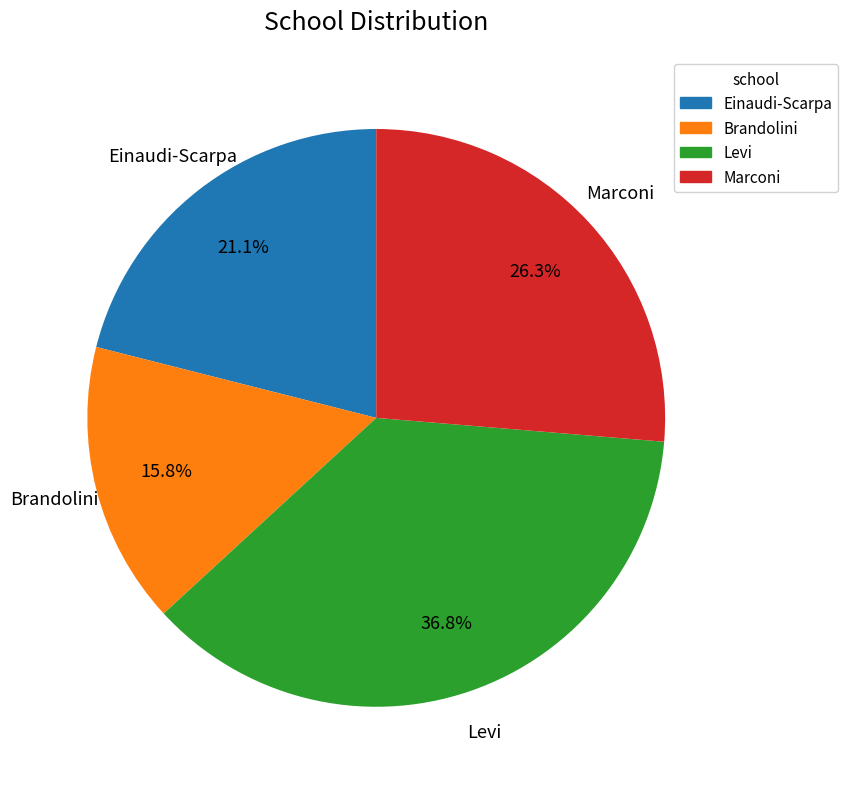

To the nearest percent, what portion does Marconi represent?

26%